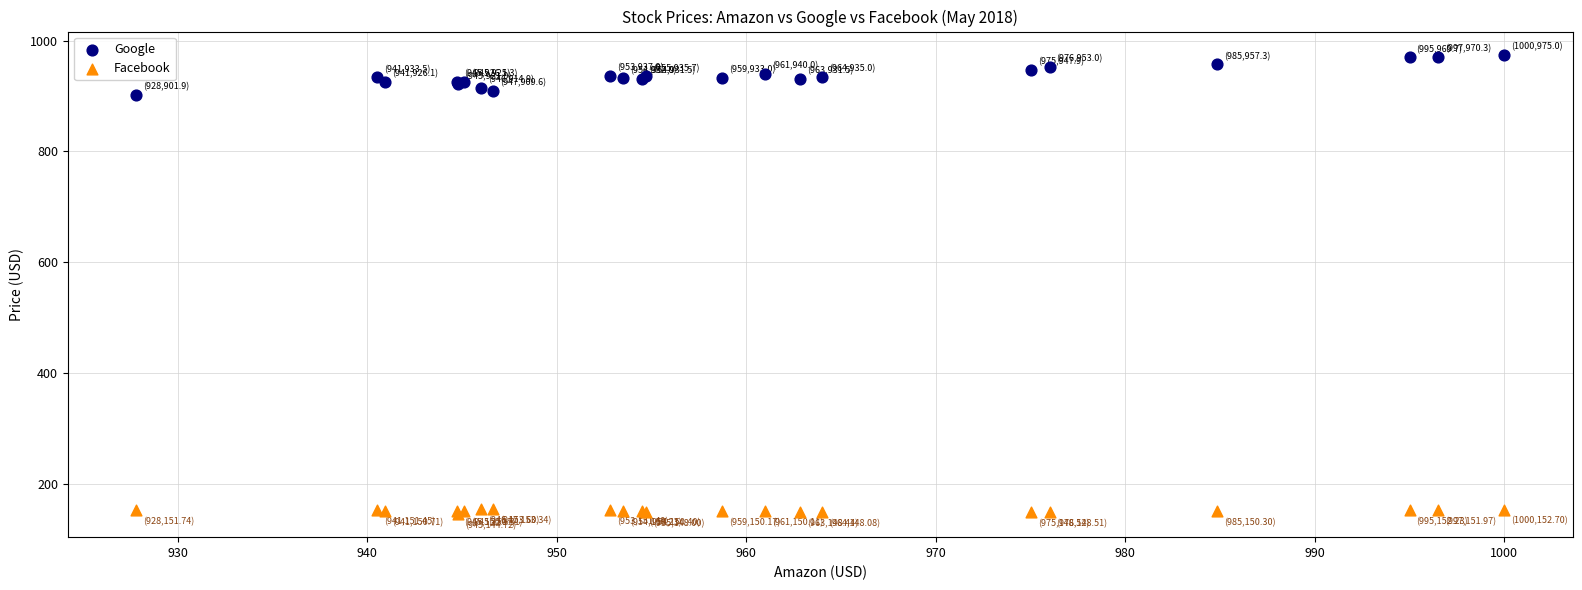

Which series contains the highest Y value?

Google